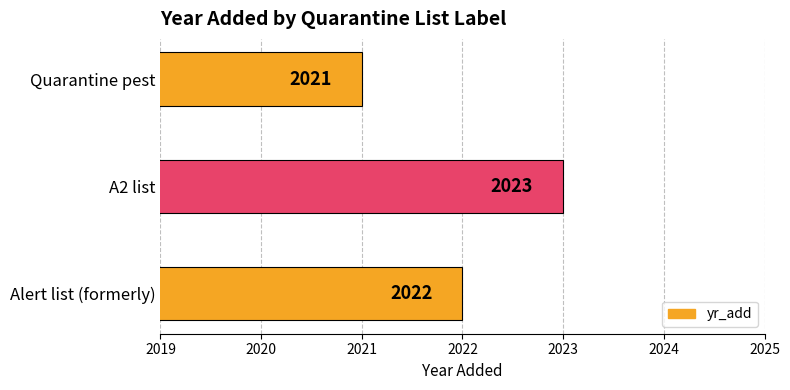

Which category has the lowest value across all series?

Quarantine pest